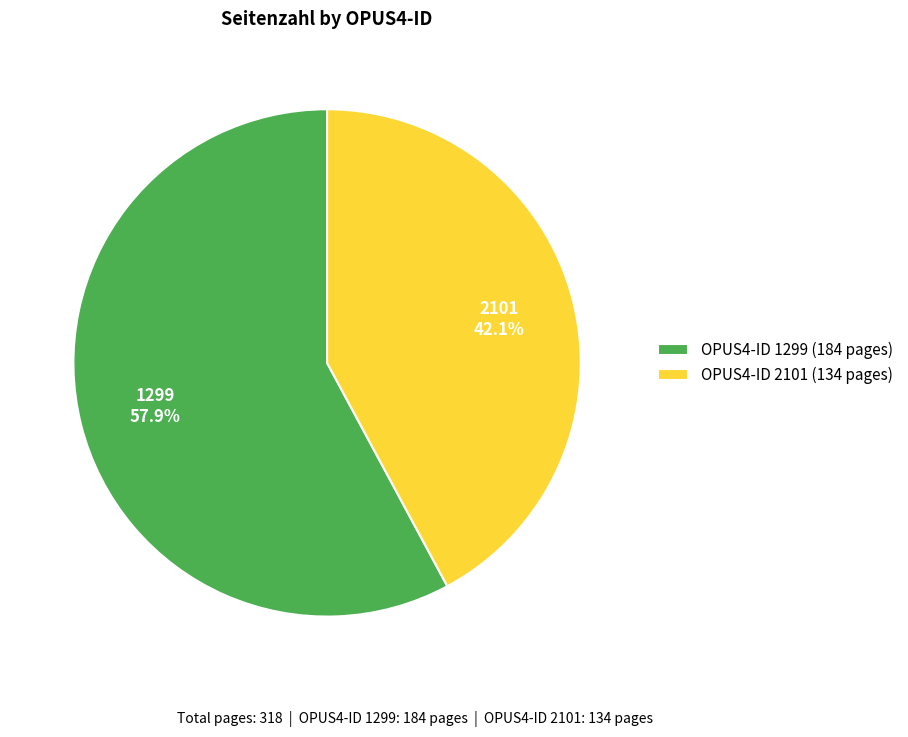

Between 1299 57.9% and 2101 42.1%, which is larger?

1299 57.9%